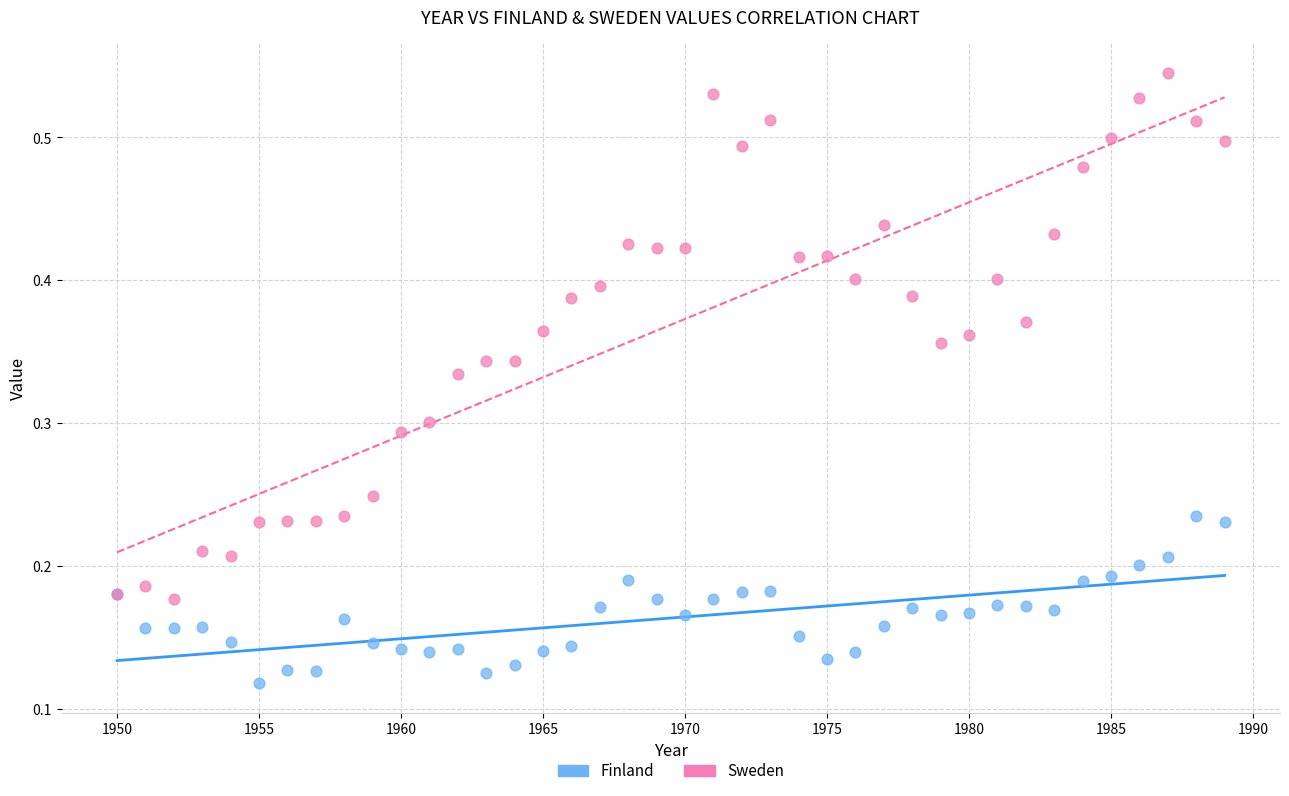

Which series reaches the minimum Y coordinate?

Finland